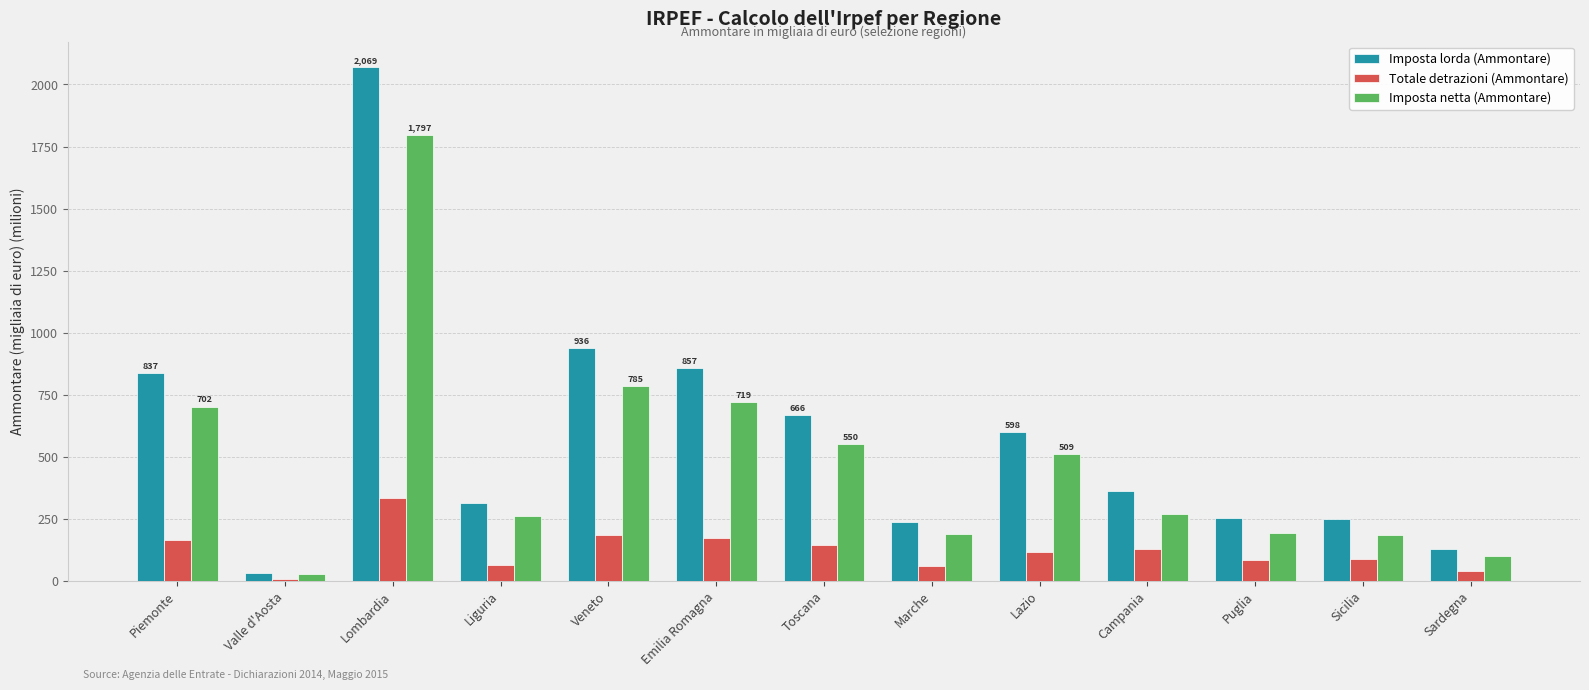

Read the Totale detrazioni (Ammontare) value at Liguria.

62.6